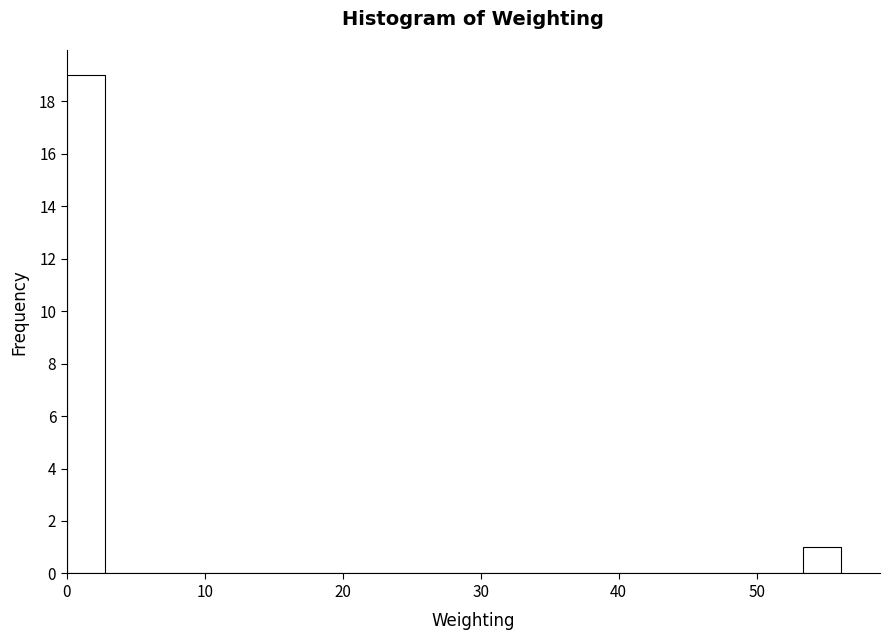

Read against the x-axis, roughly where is the centre of the tallest bar?

1